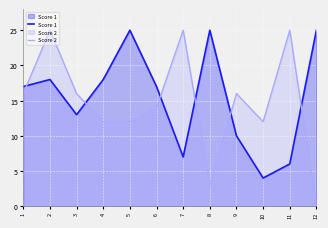

List the labels in order of Score 2 value, largest first.

2, 7, 11, 1, 3, 9, 6, 4, 5, 10, 8, 12